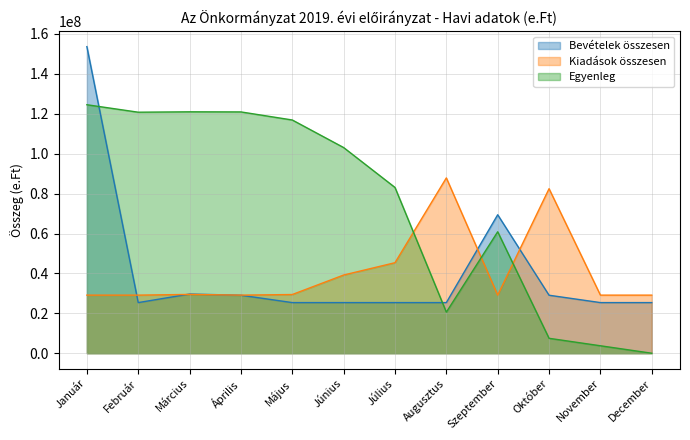

What is the average value of the Bevételek összesen series?

40707618